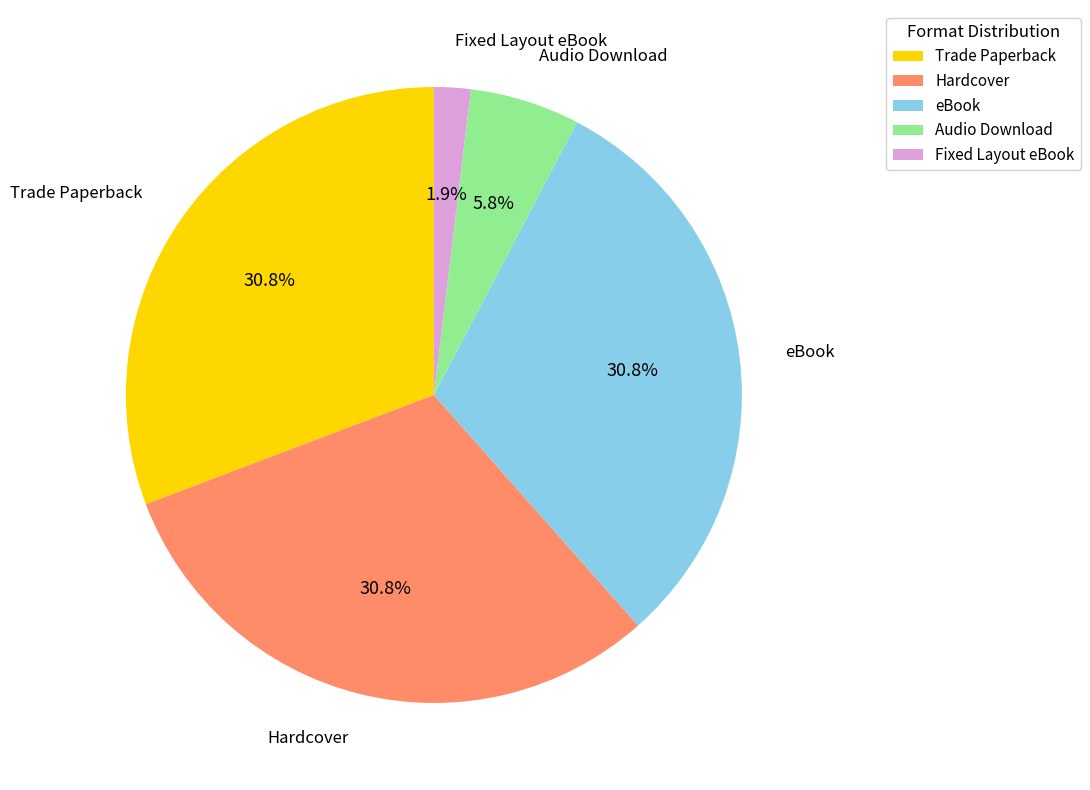

Is it true that Fixed Layout eBook is 9% of the pie?

False